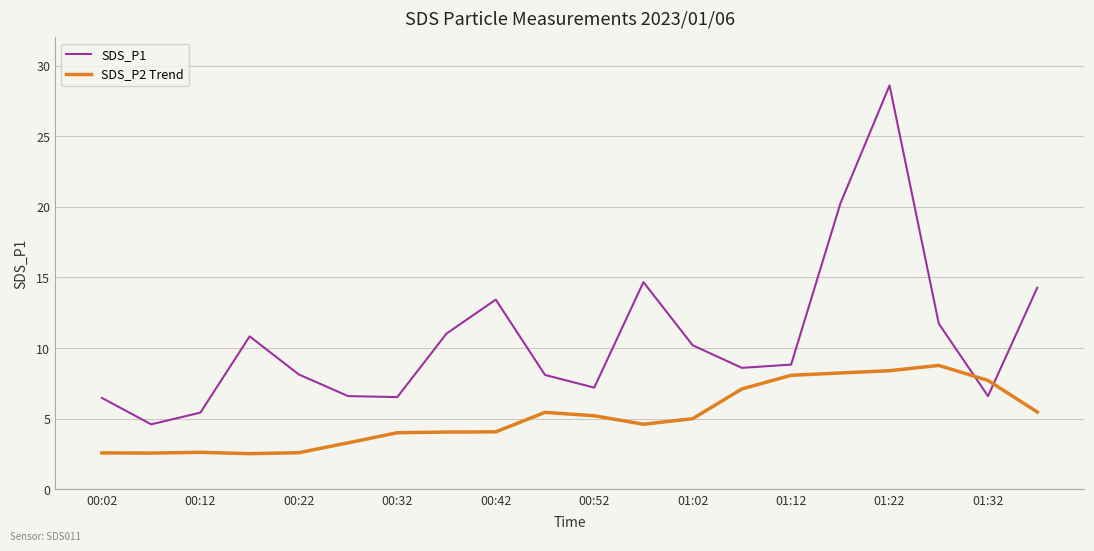

At how many categories does at least one series exceed 21?

1